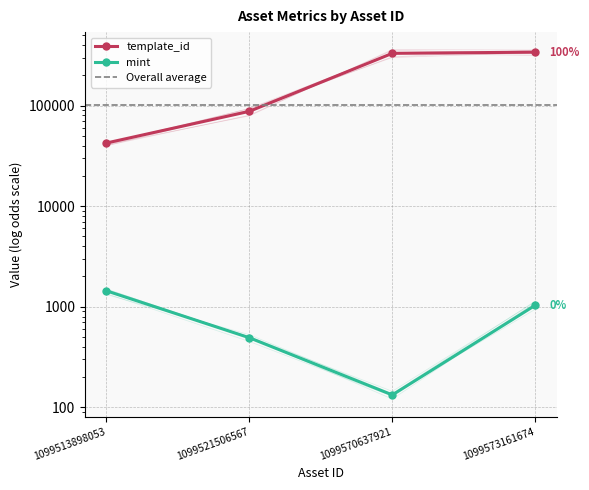

What is the difference between the highest and lowest values at 1099521506567?

87112